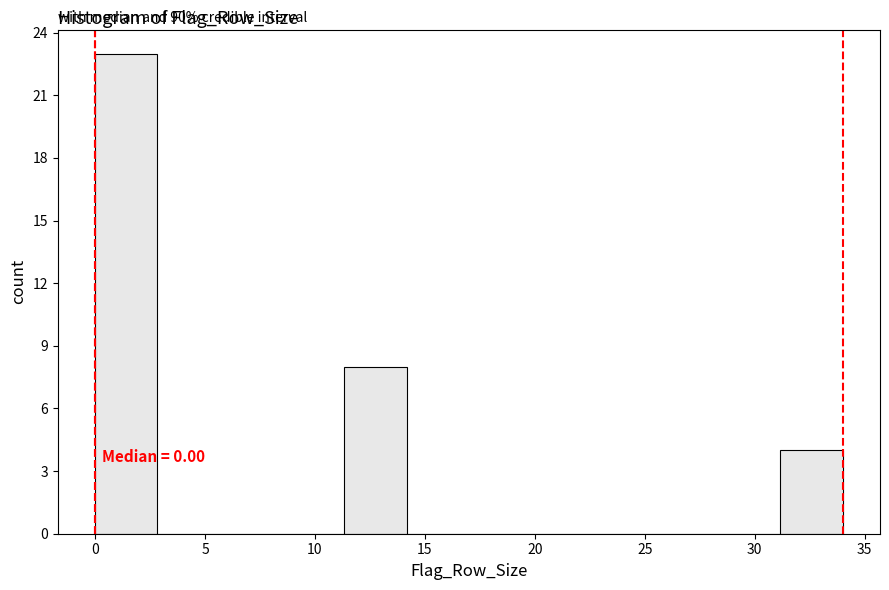

Over which range of the x-axis is the bar tallest?

0.0 to 3.0